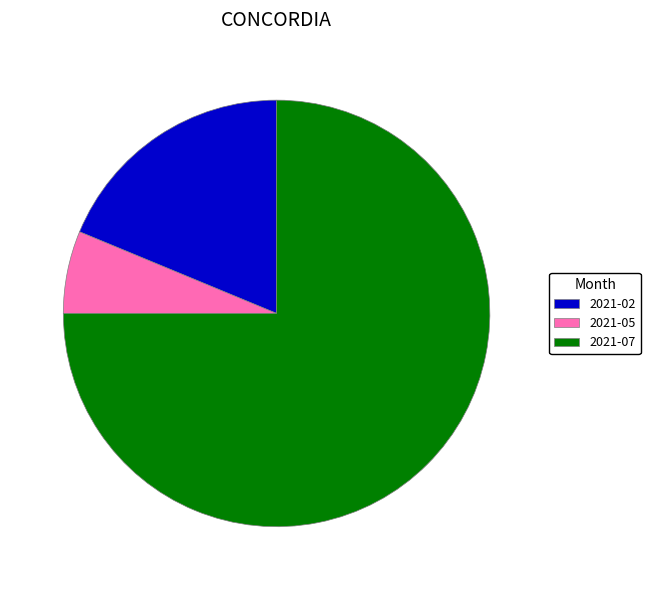

Which category has the biggest portion of the pie?

2021-07